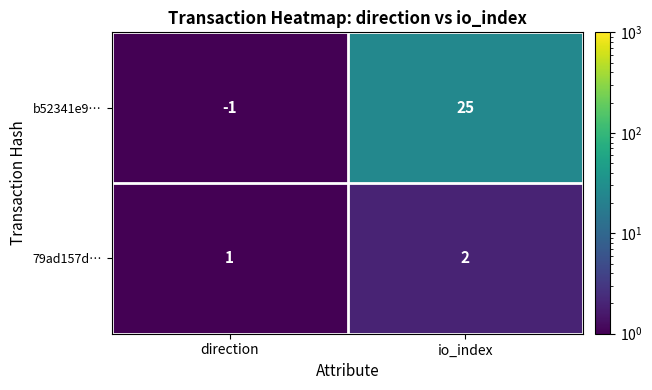

The value of 79ad157d… at io_index is 1. True or false?

False